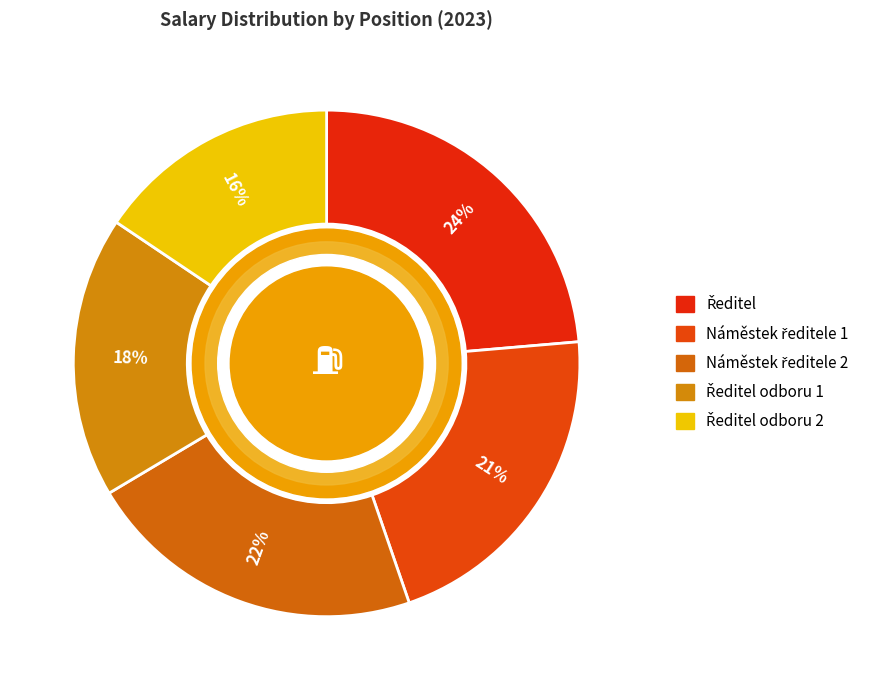

To the nearest percent, what portion does Ředitel odboru 1 represent?

18%